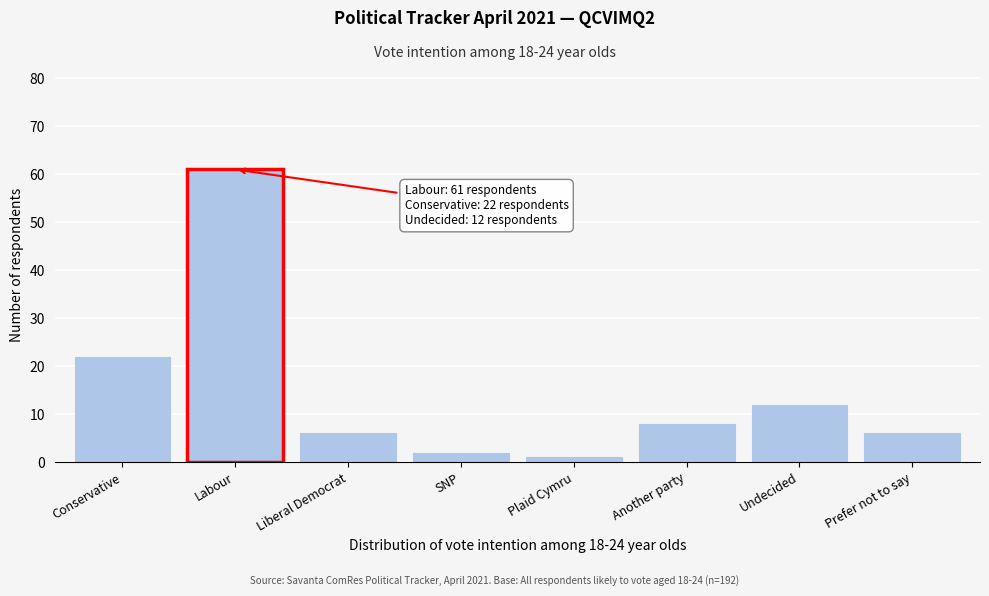

Reading right to left, list all the values displayed in this chart.

Prefer not to say=6	Undecided=12	Another party=8	Plaid Cymru=1	SNP=2	Liberal Democrat=6	Labour=61	Conservative=22